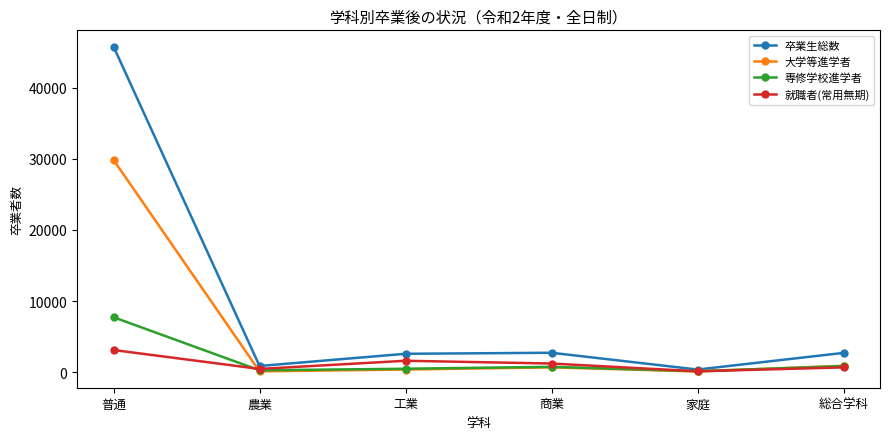

Which series changed the most between 普通 and 農業?

卒業生総数